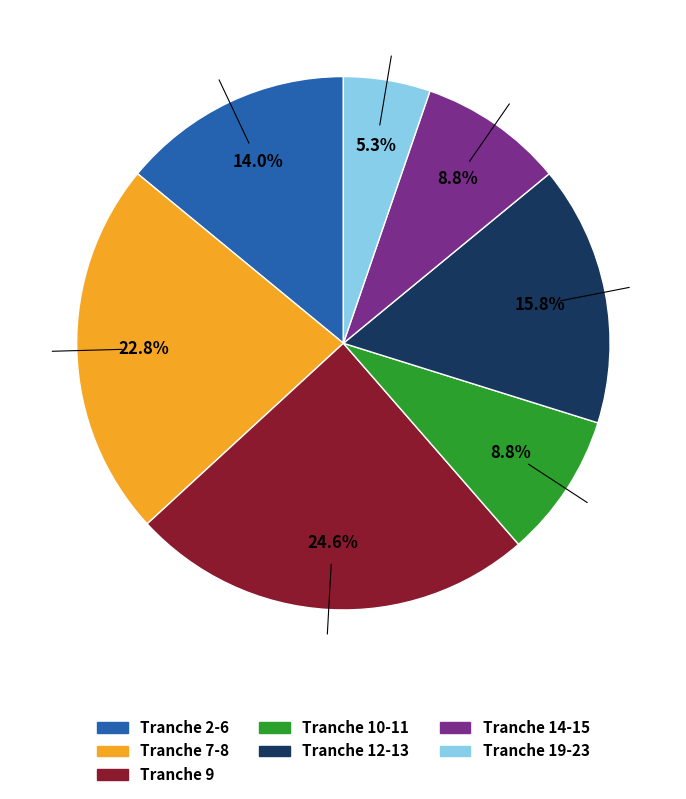

To the nearest percent, what is the average slice percentage?

14%